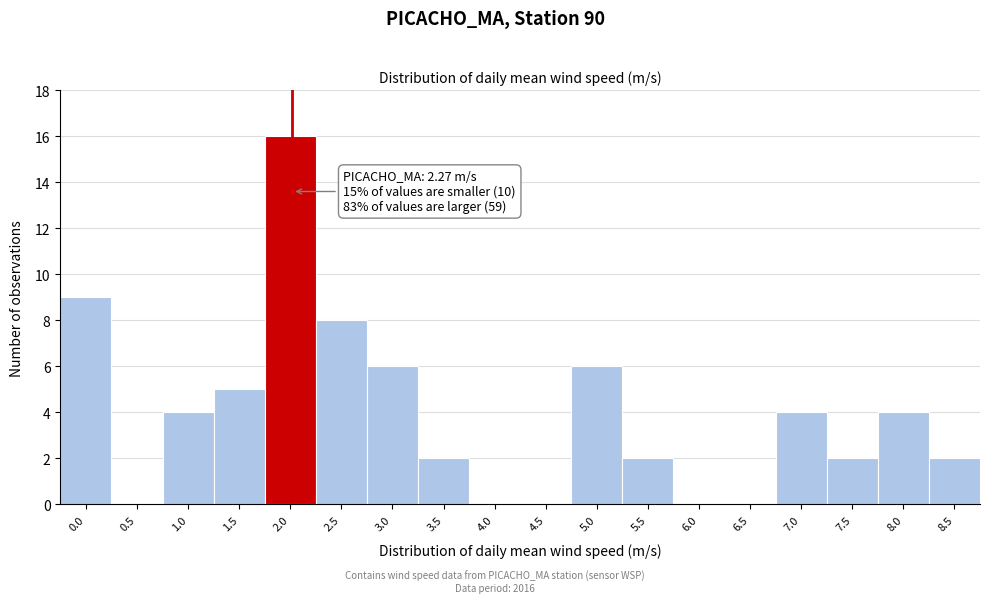

Reading left to right, list all the values displayed in this chart.

0.0=9	0.5=0	1.0=4	1.5=5	2.0=16	2.5=8	3.0=6	3.5=2	4.0=0	4.5=0	5.0=6	5.5=2	6.0=0	6.5=0	7.0=4	7.5=2	8.0=4	8.5=2